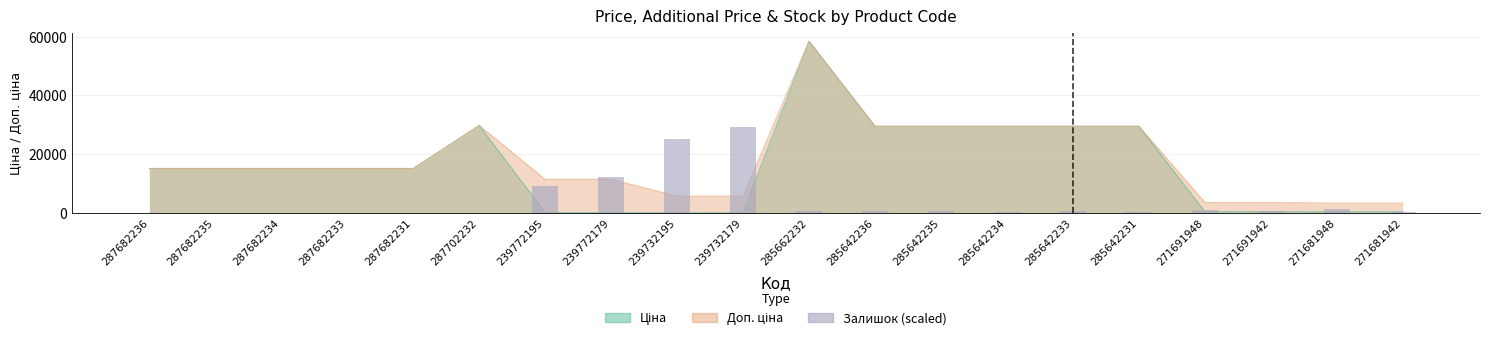

How many bars are there in total?

20